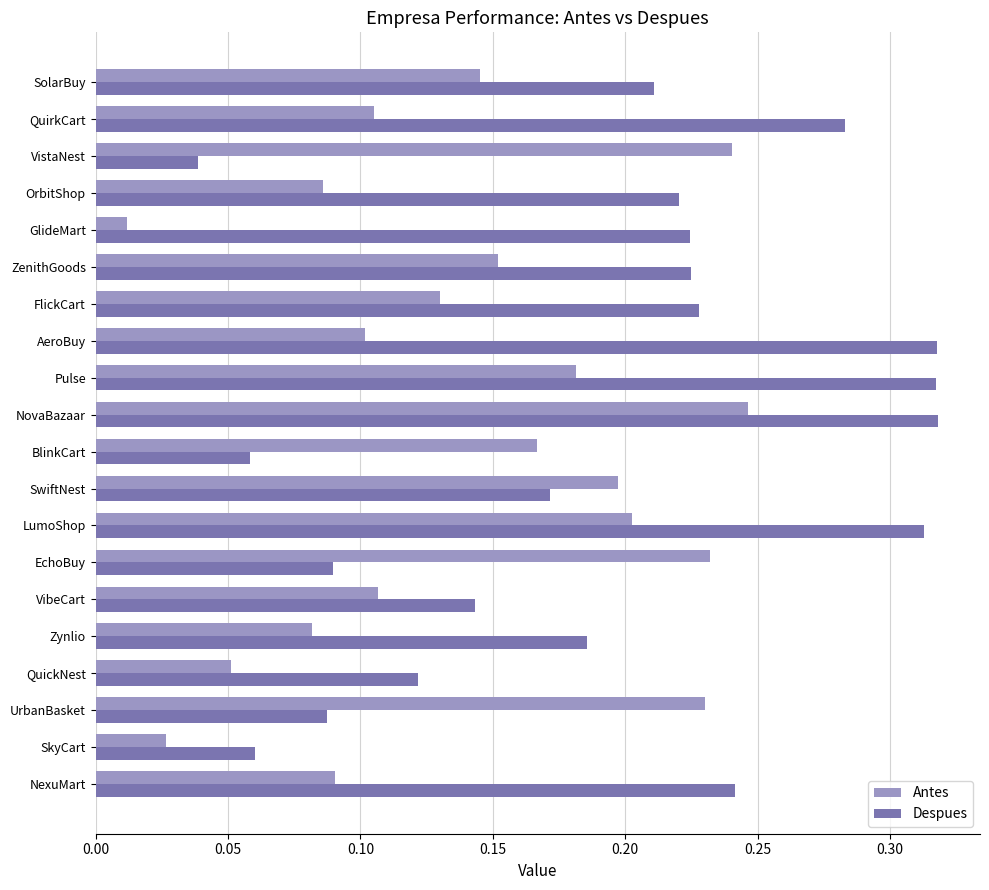

Which series has the largest range (max minus min)?

Despues